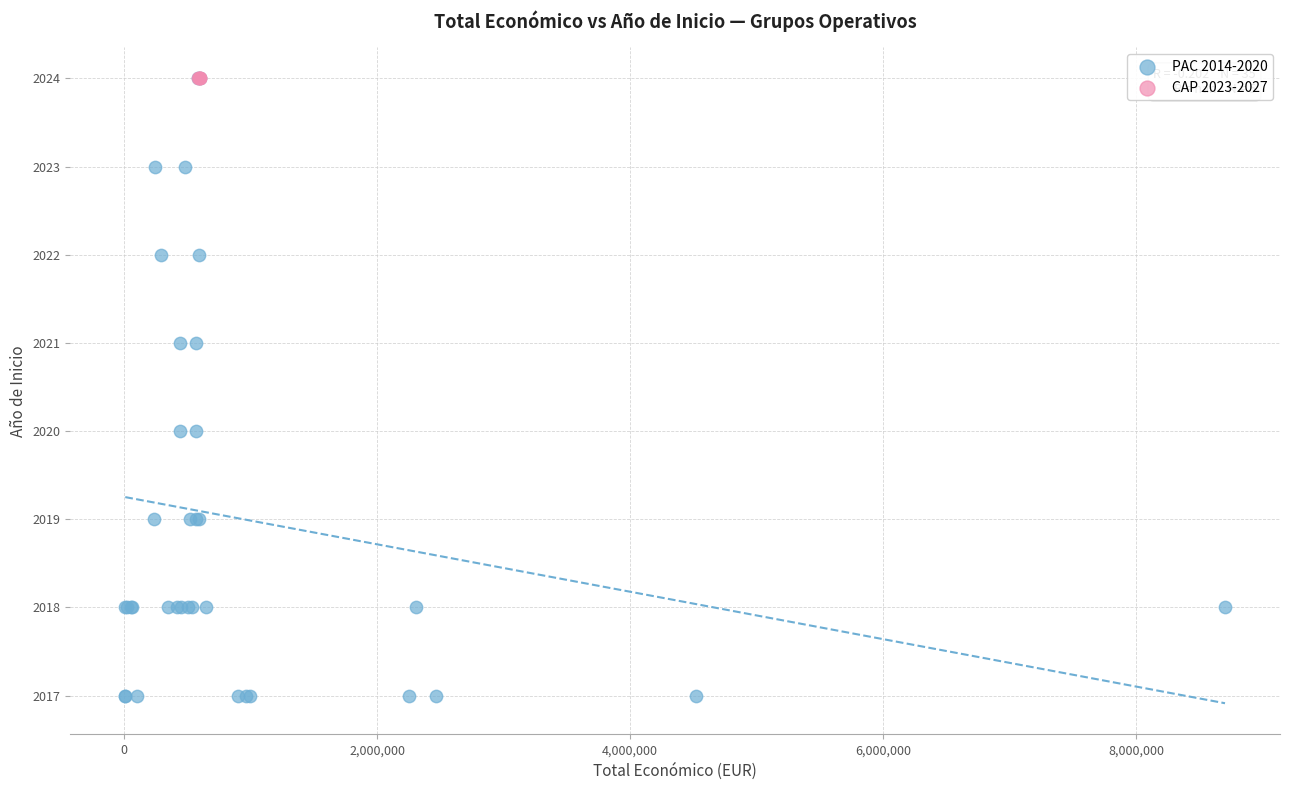

What are all the series names shown in the legend?

PAC 2014-2020, CAP 2023-2027